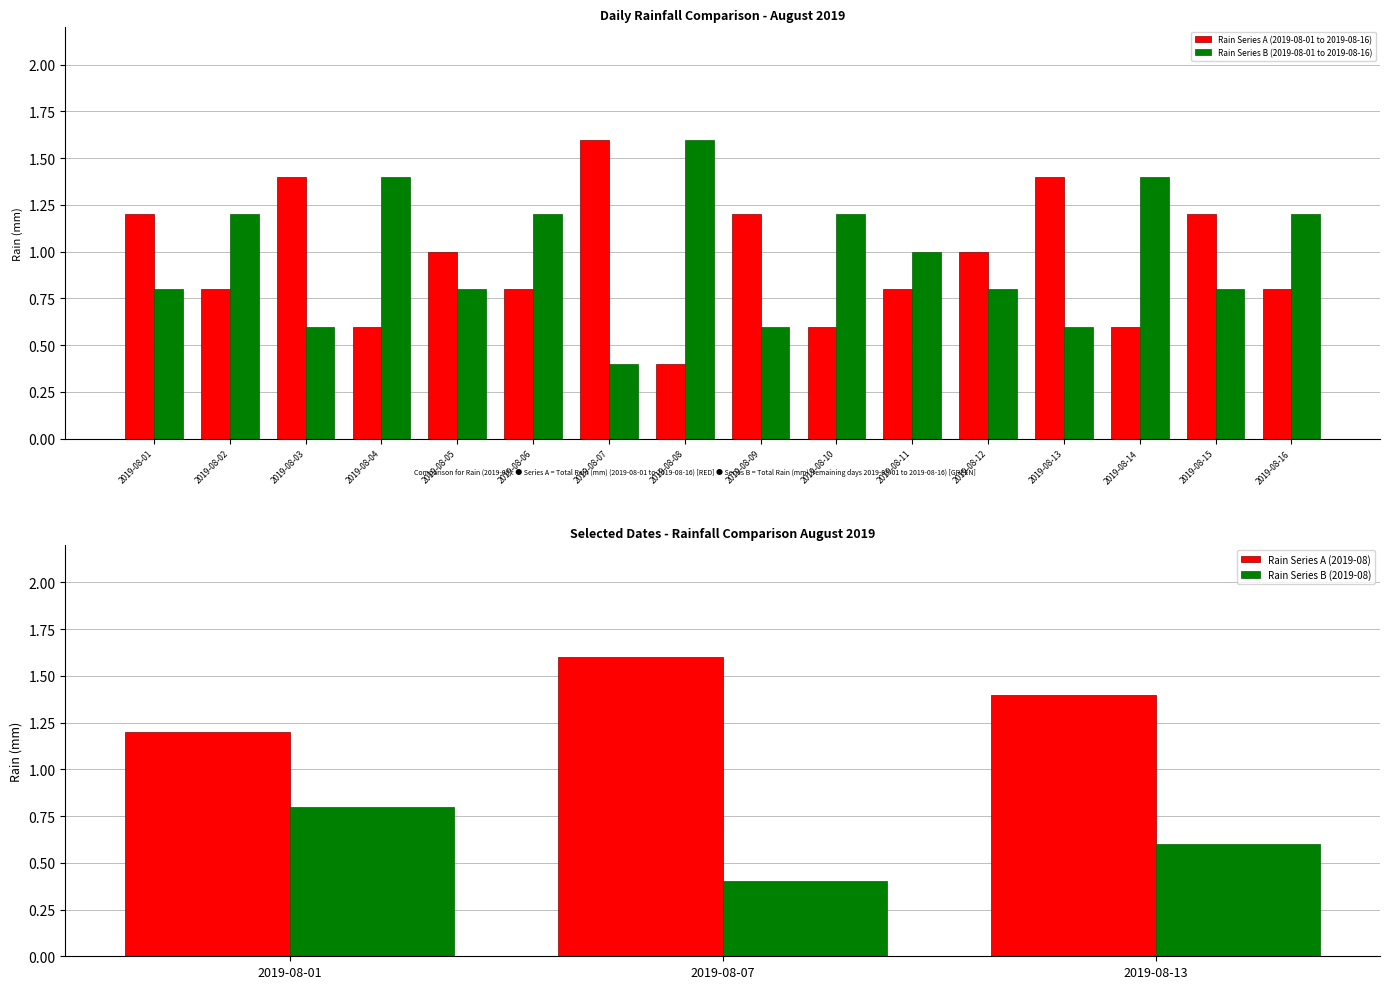

What is the sum of all Rain Series A (2019-08-01 to 2019-08-16) values?

15.4